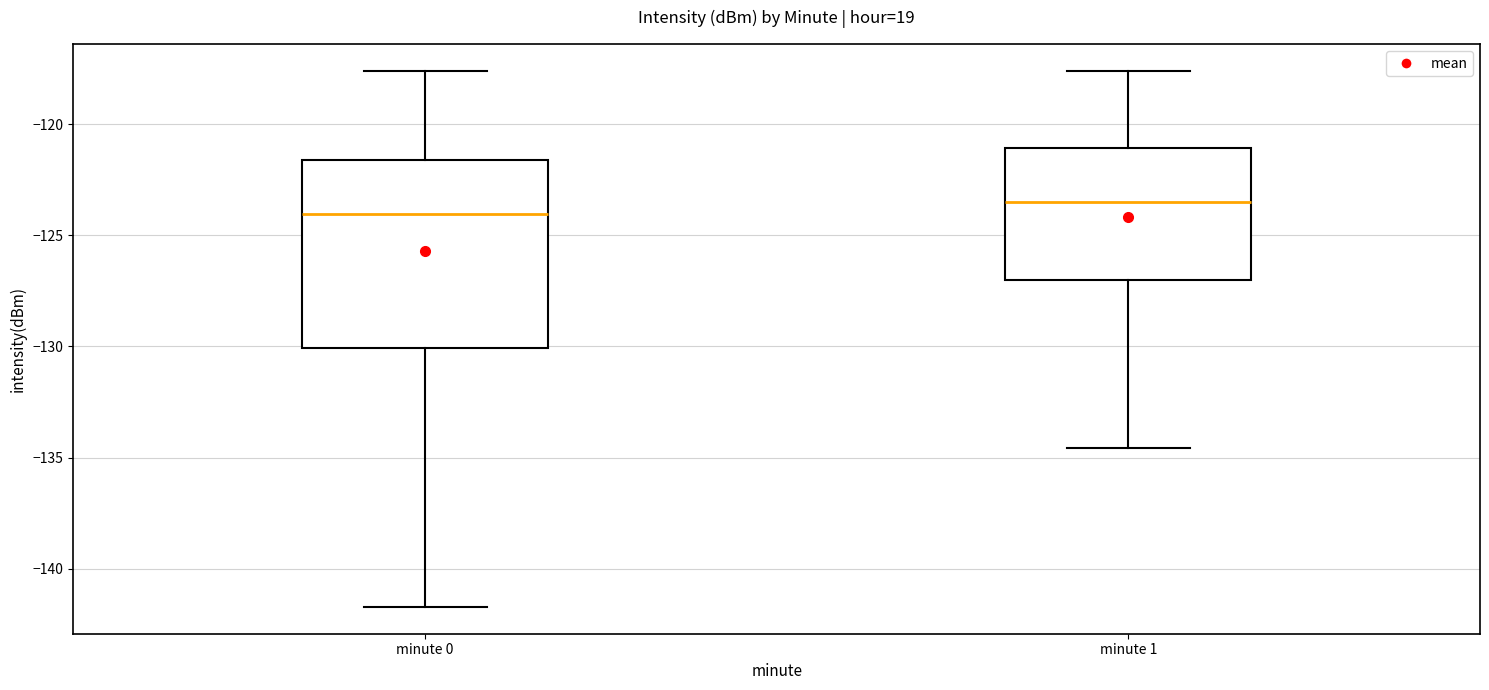

Where is the upper edge of the box for minute 0 on the y-axis? The values are not printed on the chart, so give them approximately, as read against the axis.

-121.5